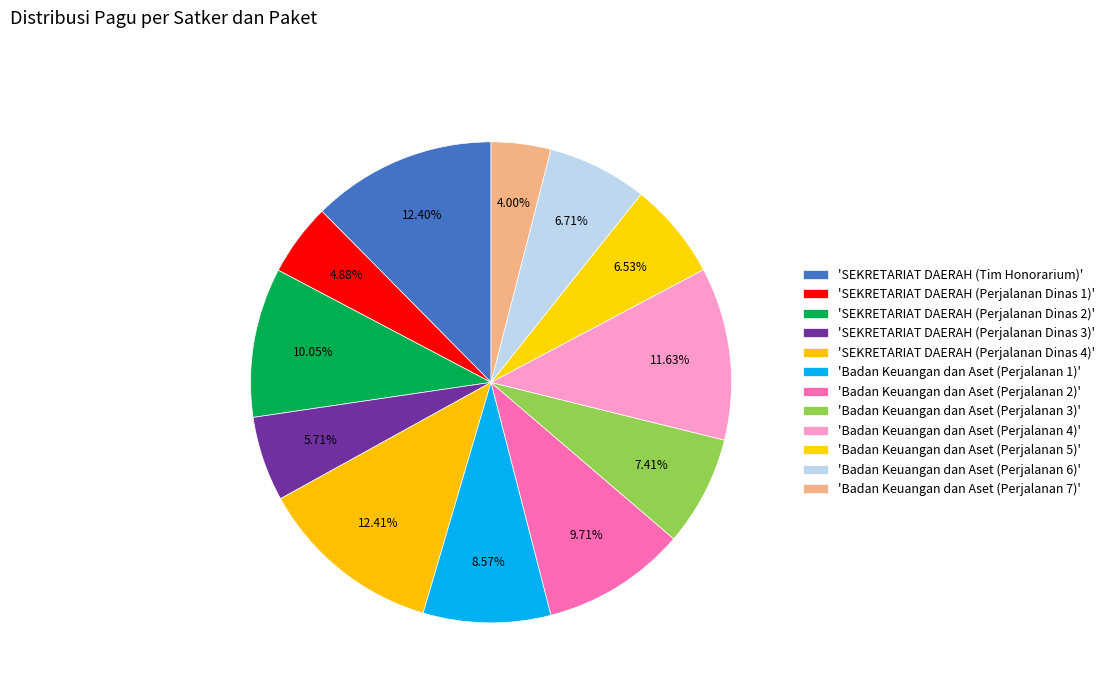

What is the smallest slice in the pie chart?

Badan Keuangan dan Aset (Perjalanan 7)